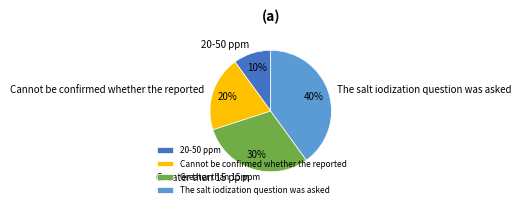

Approximately how many times larger is the value at Greater than 15 ppm compared to 20-50 ppm?

3.0